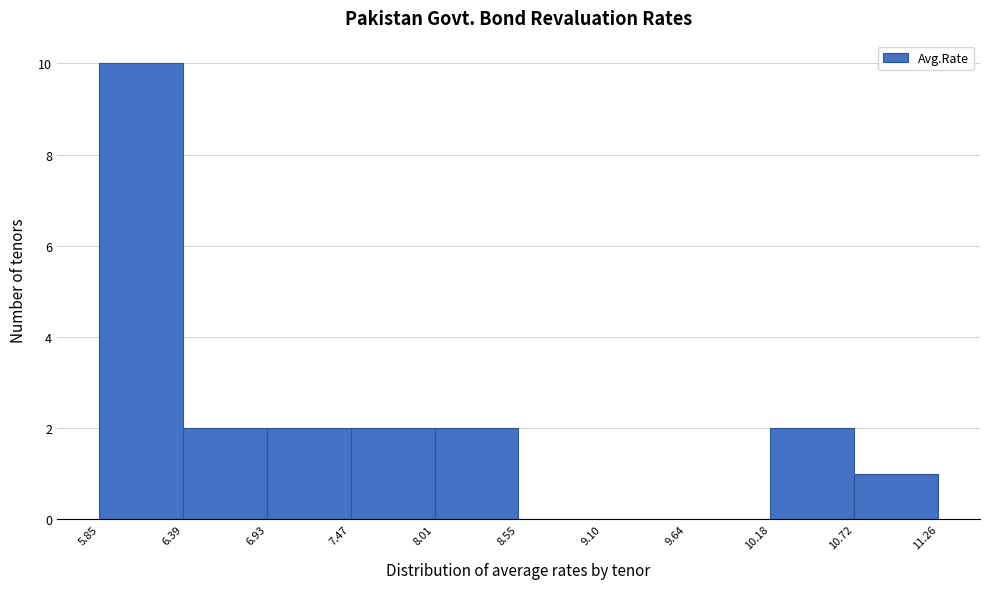

Reading left to right, list every bar in this chart as the range it spans on the x-axis followed by its height. The values are not printed on the chart, so give them approximately, as read against the axis.

5.85 to 6.39: 10
6.39 to 6.93: 2
6.93 to 7.47: 2
7.47 to 8.01: 2
8.01 to 8.55: 2
8.55 to 9.10: 0
9.10 to 9.64: 0
9.64 to 10.18: 0
10.18 to 10.72: 2
10.72 to 11.26: 1